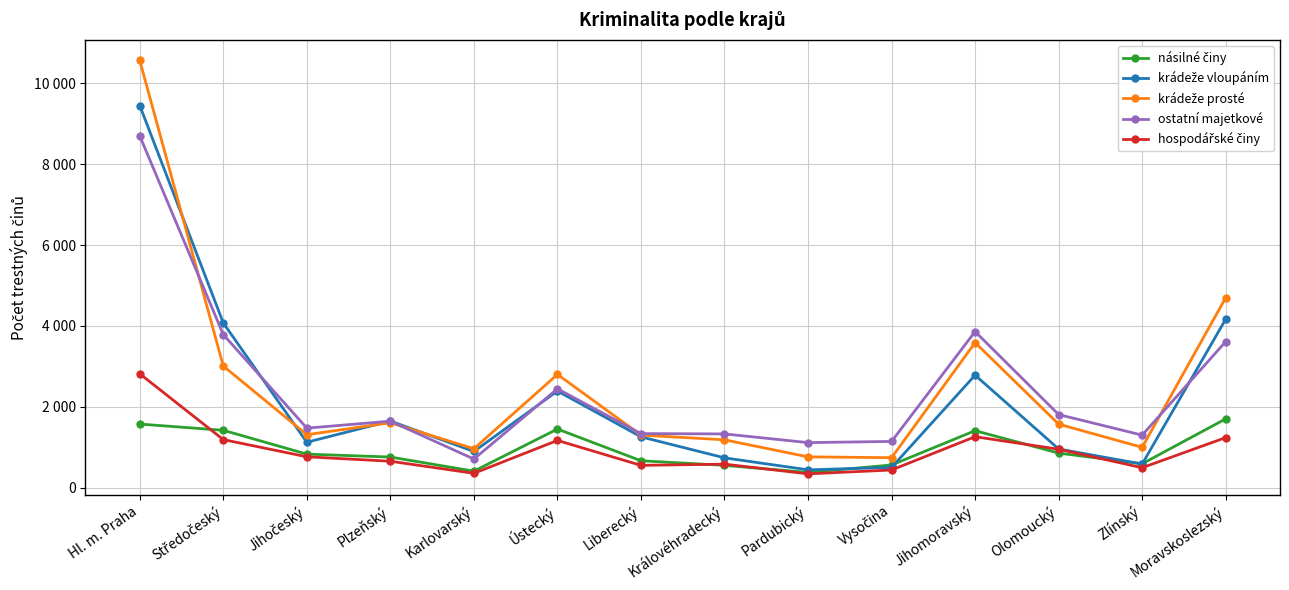

True or false: násilné činy and krádeže prosté intersect in this chart.

False